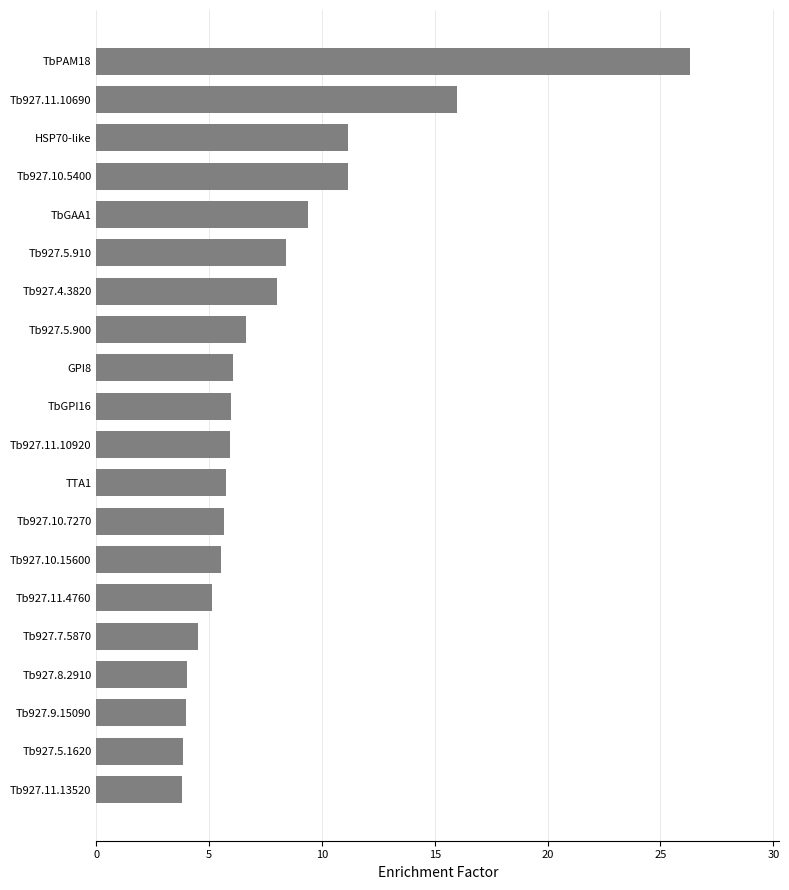

How many values are below 5?

5